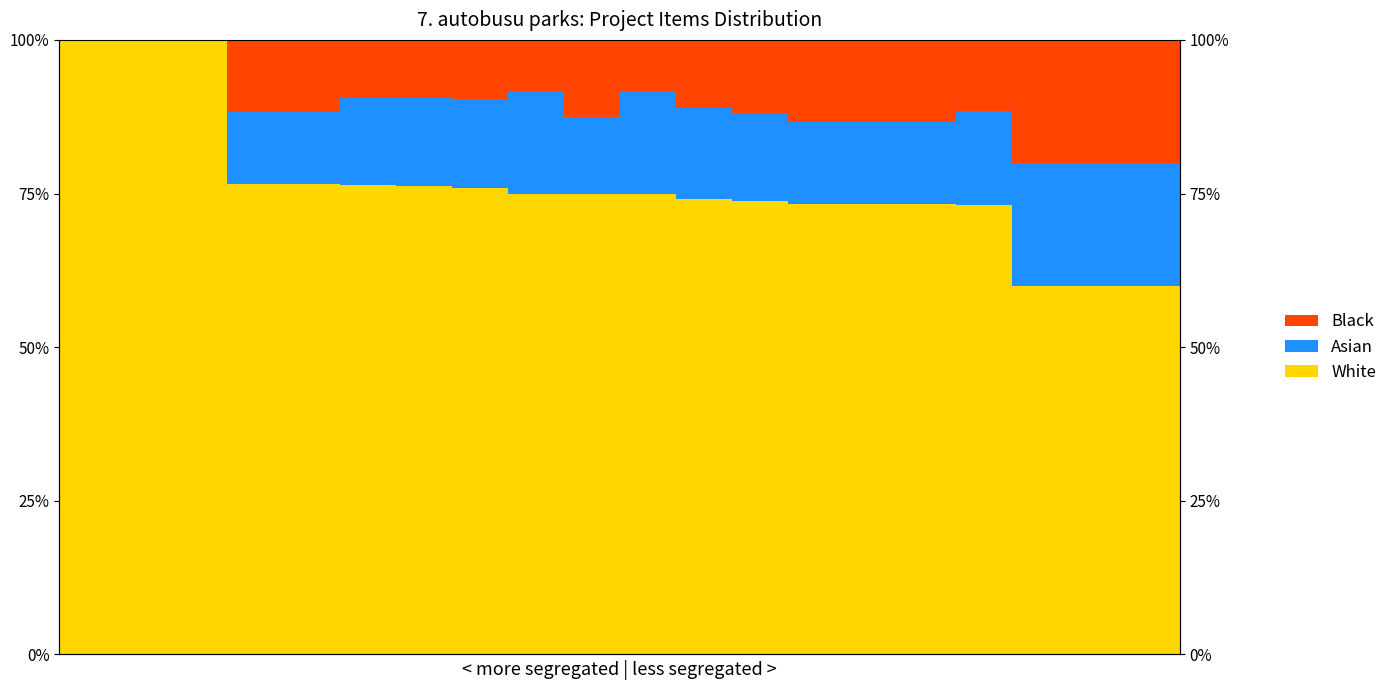

Reading left to right, list all the values displayed in this chart.

White: 100.0	100.0	100.0	76.5	76.5	76.4	76.2	75.9	75.0	75.0	75.0	74.1	73.8	73.3	73.3	73.3	73.1	60.0	60.0	60.0
Asian: 0.0	0.0	0.0	11.8	11.8	14.2	14.3	14.5	16.7	12.5	16.7	14.8	14.3	13.3	13.3	13.3	15.4	20.0	20.0	20.0
Black: 0.0	0.0	0.0	11.8	11.8	9.4	9.5	9.6	8.3	12.5	8.3	11.1	11.9	13.3	13.3	13.3	11.5	20.0	20.0	20.0